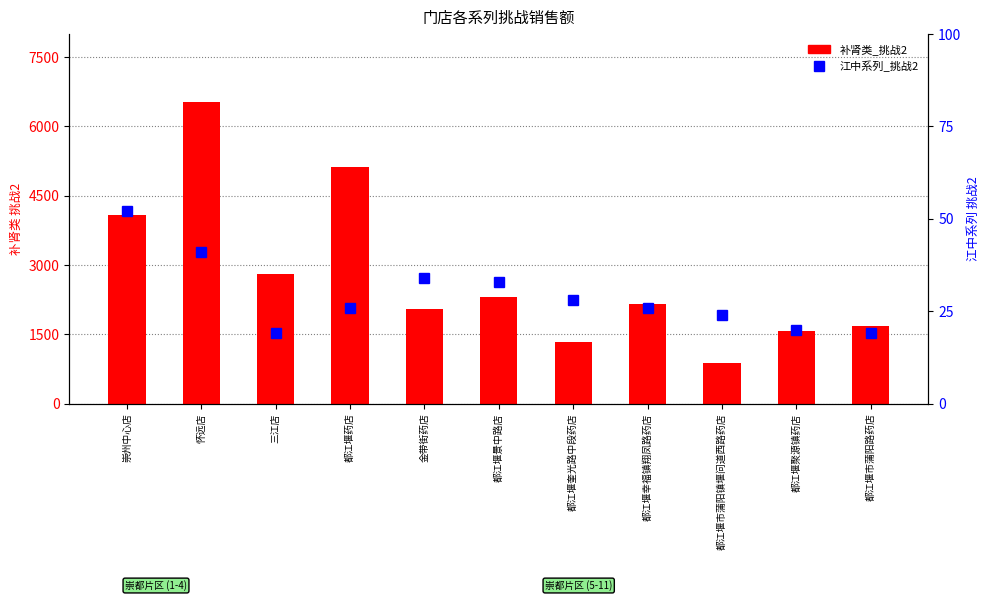

At which label does 补肾类_挑战2 first exceed 2149?

崇州中心店